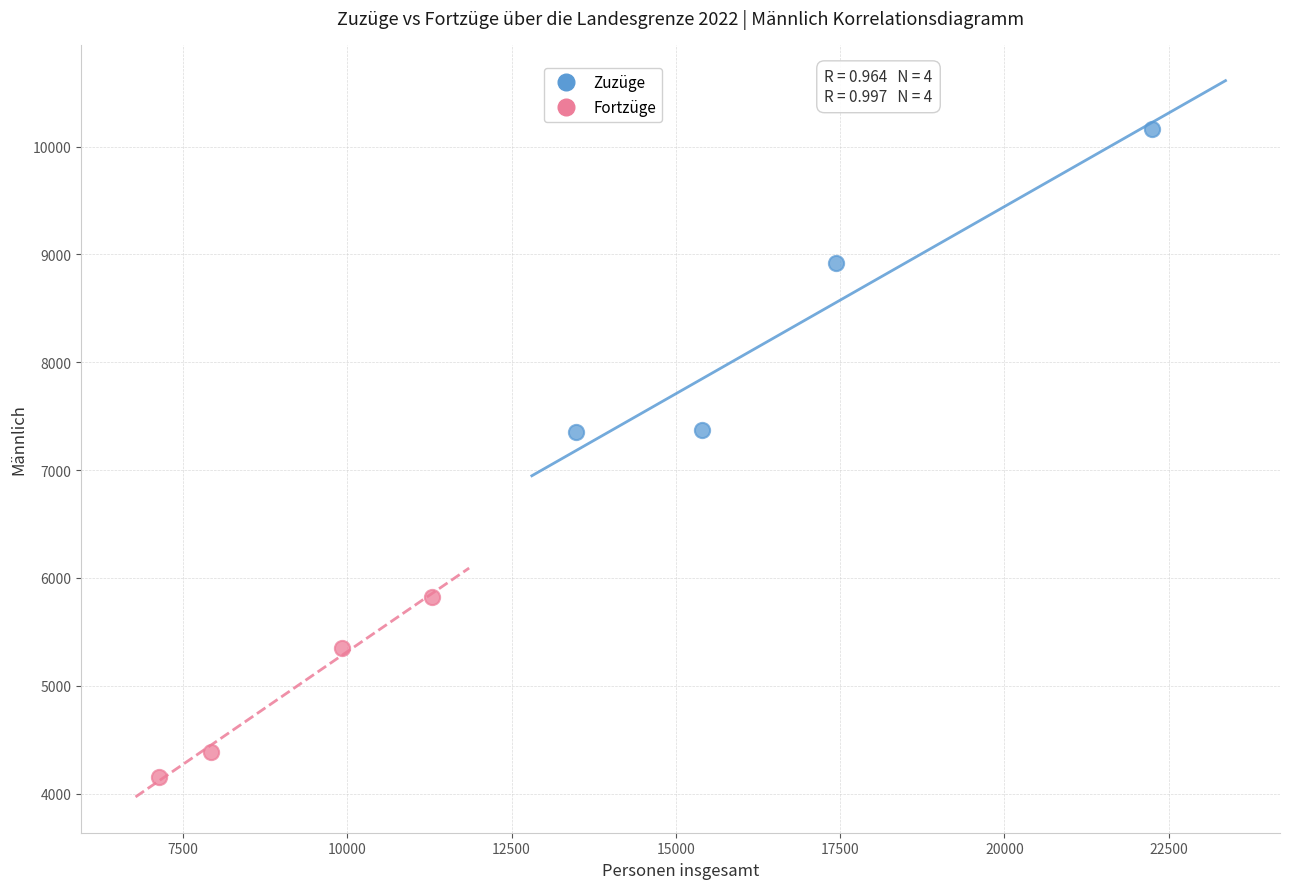

Which series reaches the maximum Y coordinate?

Zuzüge